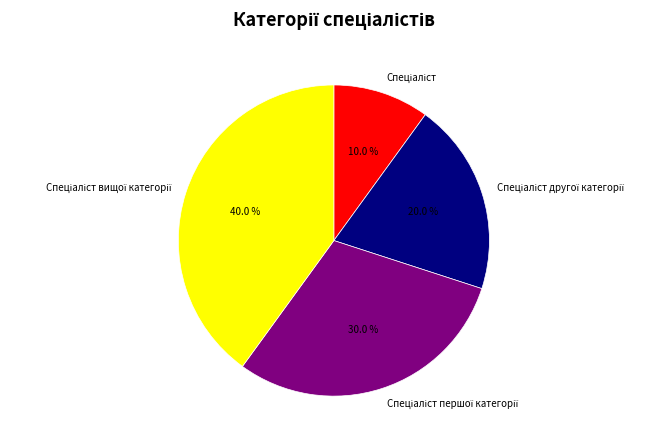

Is there a majority slice in this chart?

No